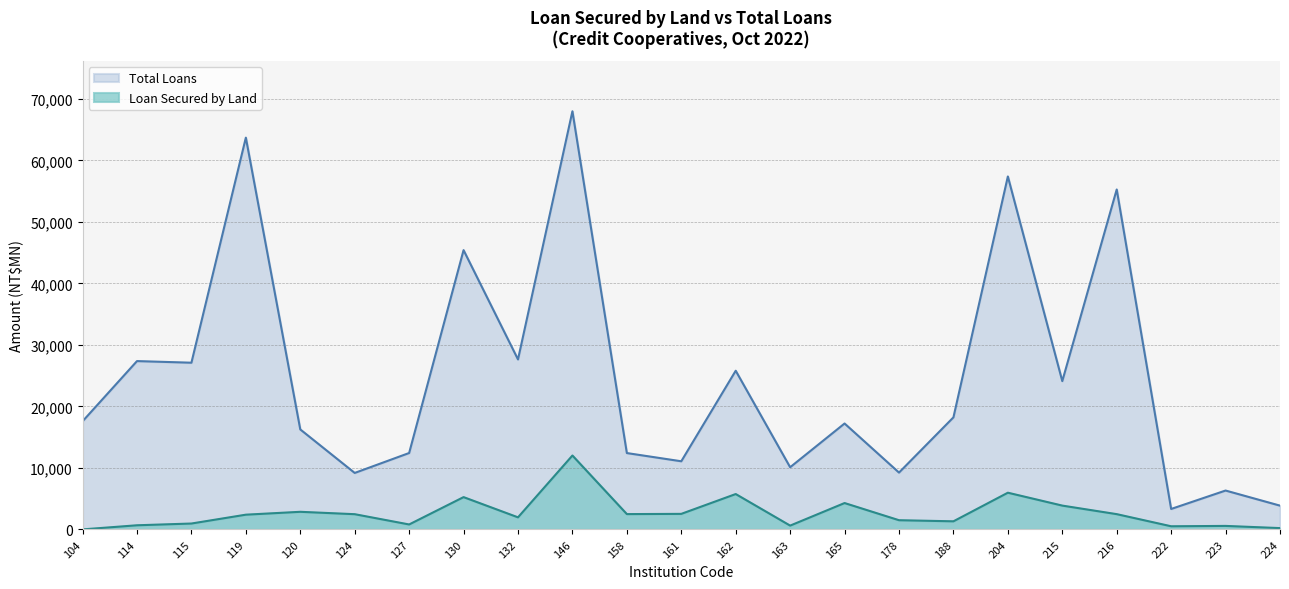

Does the chart have visible grid lines?

Yes